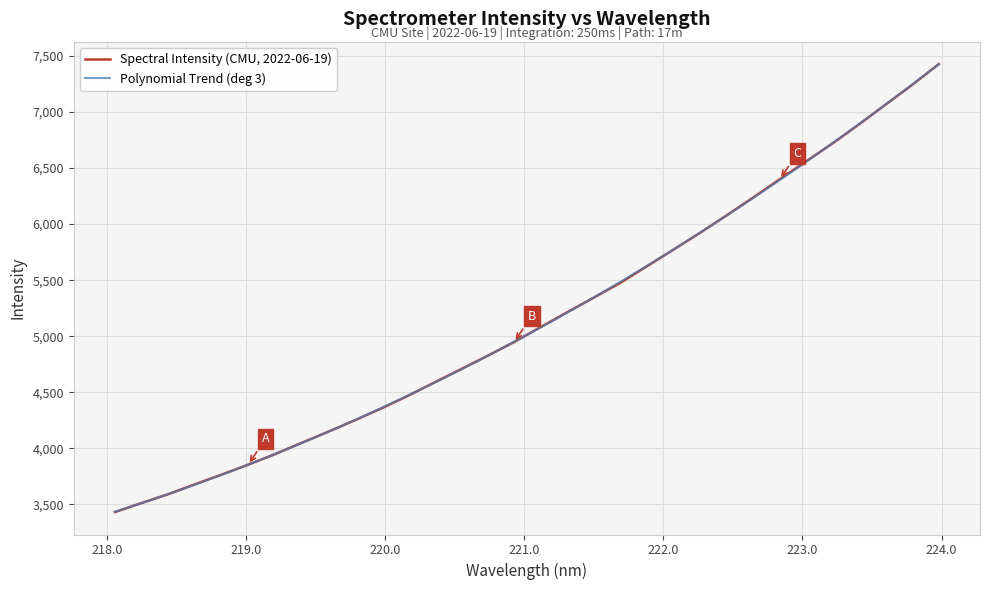

Reading left to right, extract all data points from this chart.

218.0596=3432.1	218.2508=3512.9	218.442=3591.6	218.6332=3679.4	218.8244=3765.6	219.0156=3854.4	219.2067=3947.3	219.3979=4048.1	219.589=4146.7	219.7801=4249.2	219.9712=4355.1	220.1623=4467.3	220.3533=4586.6	220.5444=4705.0	220.7354=4824.5	220.9264=4947.5	221.1174=5080.5	221.3083=5213.3	221.4993=5343.7	221.6902=5475.7	221.8812=5623.0	222.0721=5771.6	222.263=5921.0	222.4538=6076.8	222.6447=6235.7	222.8355=6398.6	223.0264=6559.3	223.2172=6720.3	223.408=6890.7	223.5987=7066.6	223.7895=7242.3	223.9802=7427.2